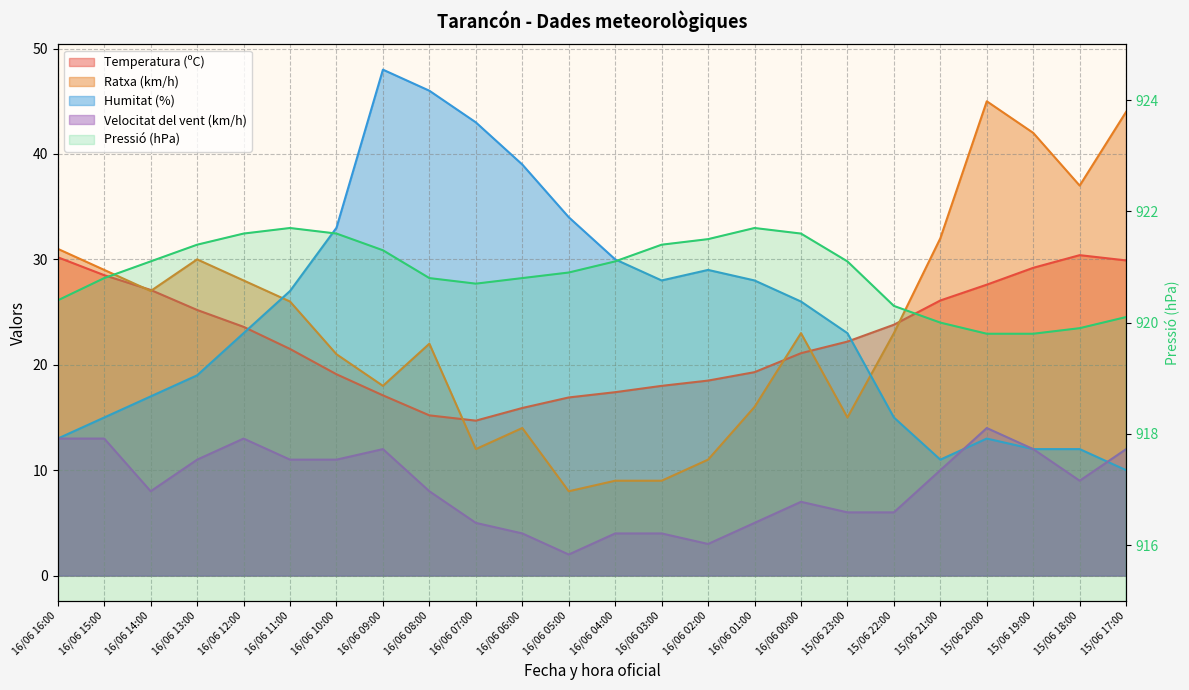

Does the chart have visible grid lines?

Yes